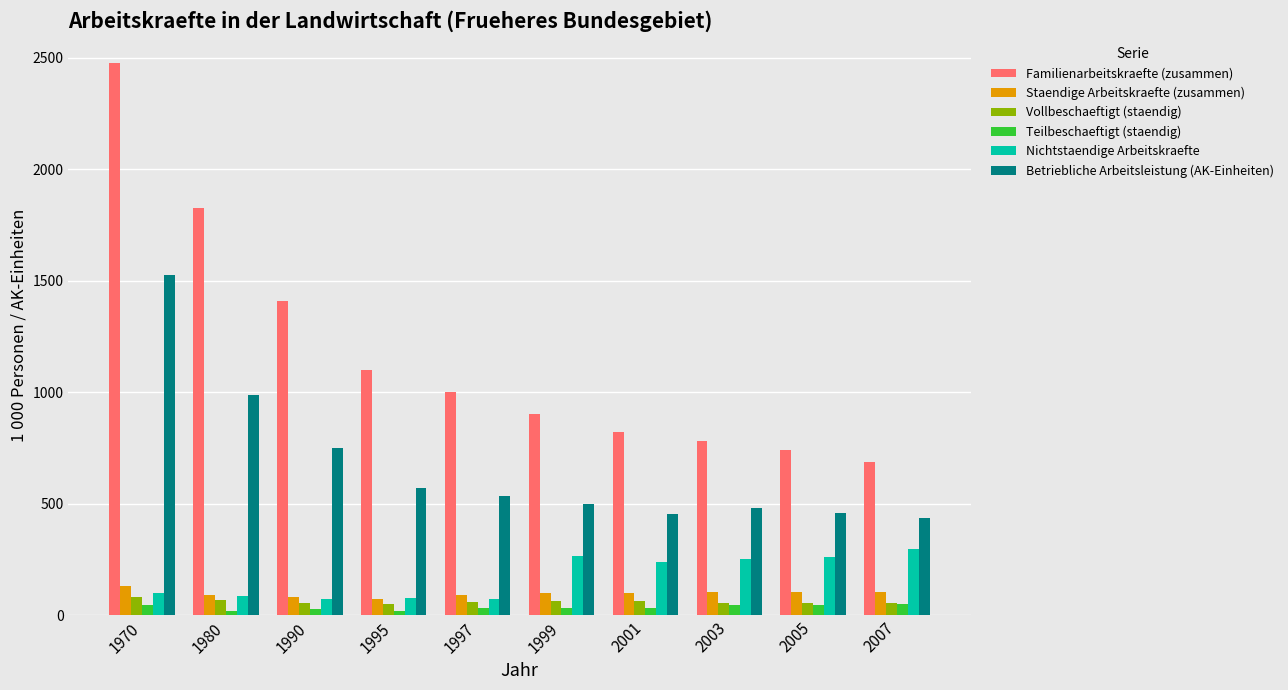

Is it true that Teilbeschaeftigt (staendig) equals 47.5 at 1970?

True